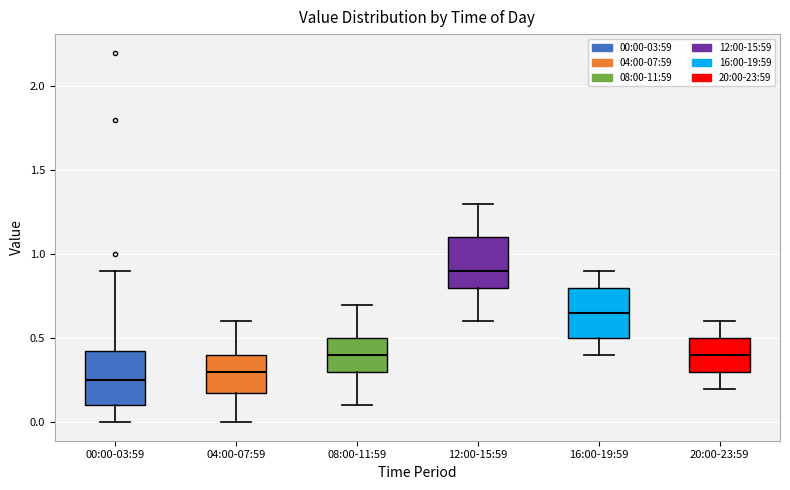

Where does the upper whisker of the box for 04:00-07:59 end on the y-axis? The values are not printed on the chart, so give them approximately, as read against the axis.

0.60